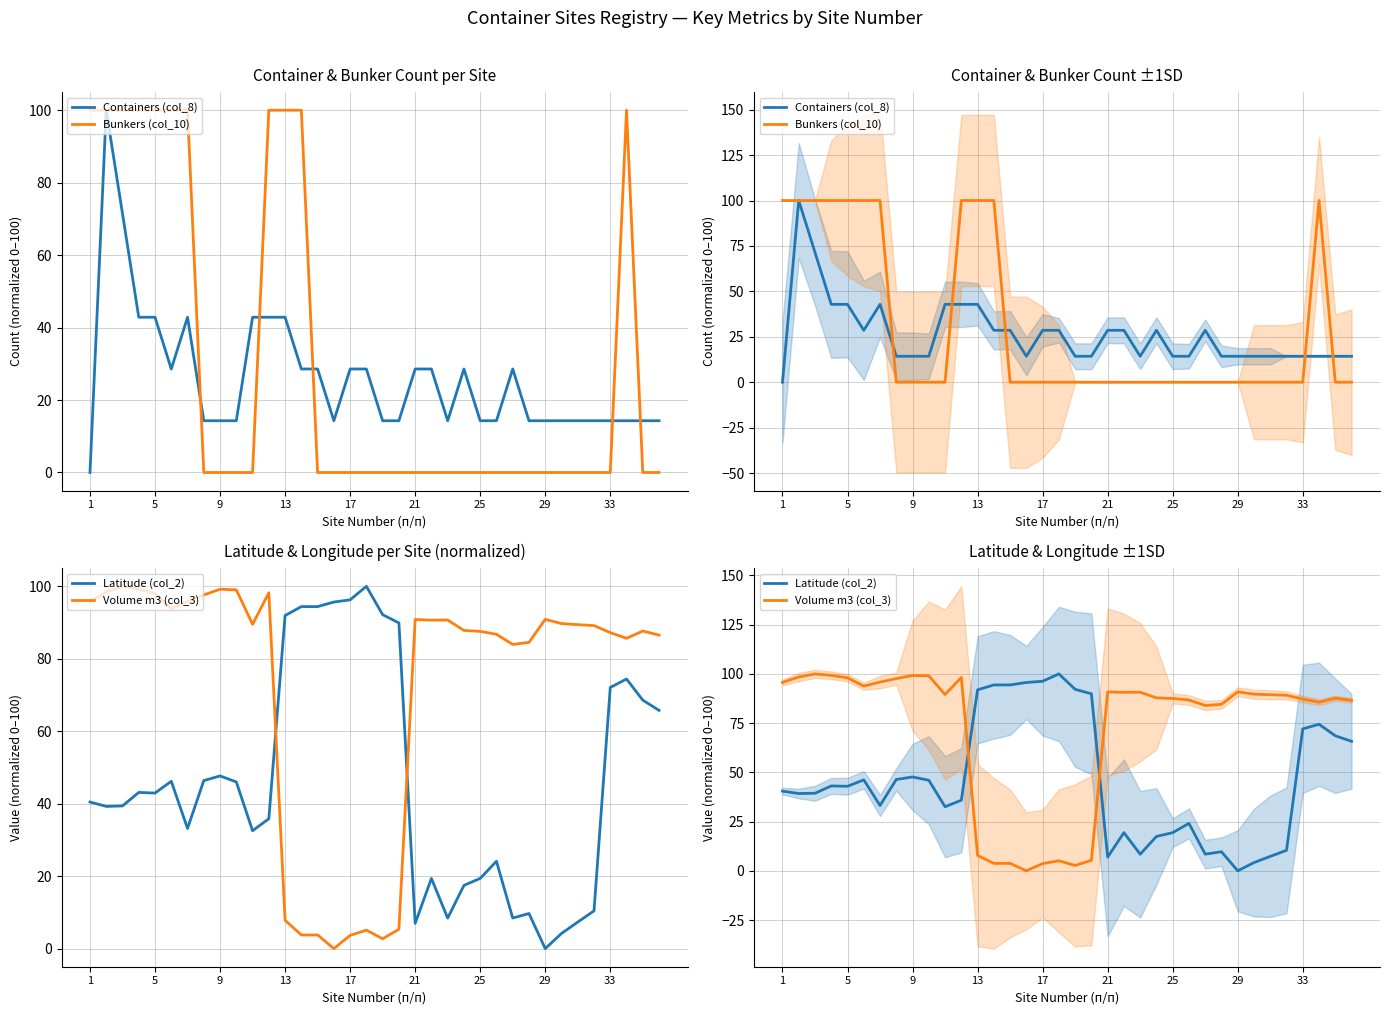

Read the Latitude (col_2) value at 1.

40.5